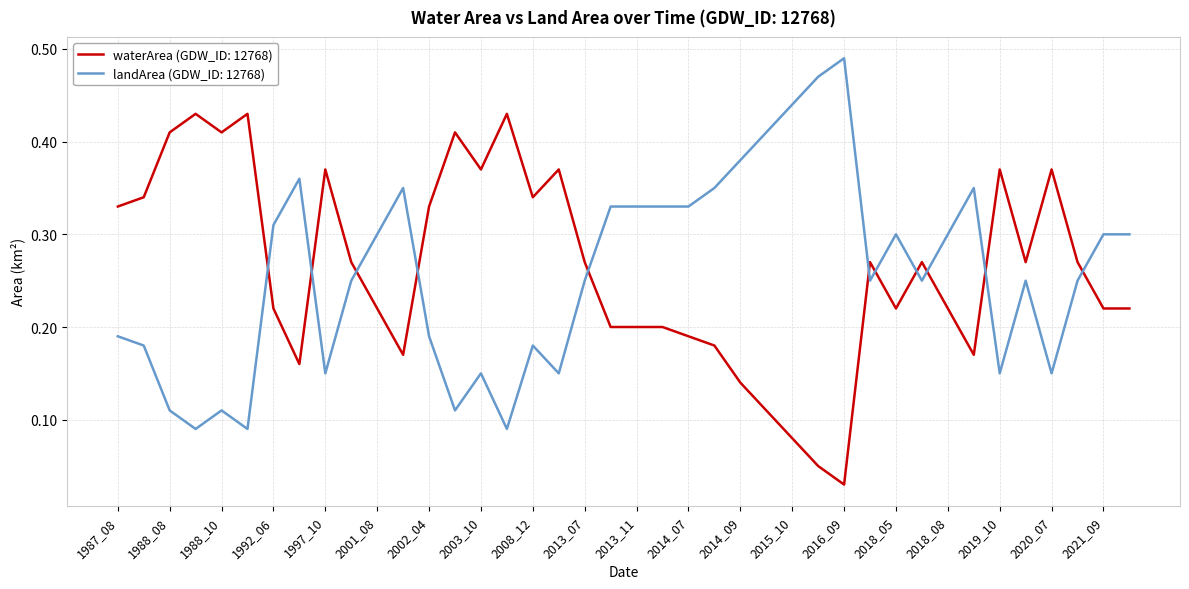

How many times do landArea (GDW_ID: 12768) and waterArea (GDW_ID: 12768) cross each other?

11